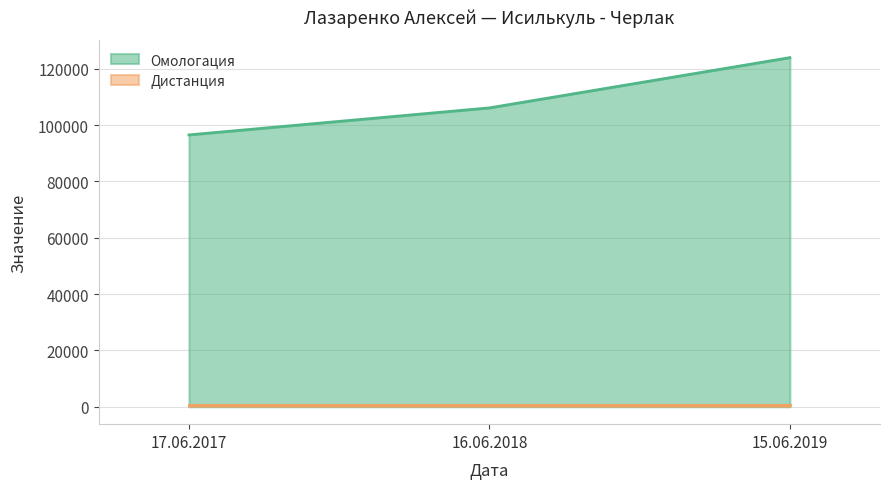

What is the average value?

108856